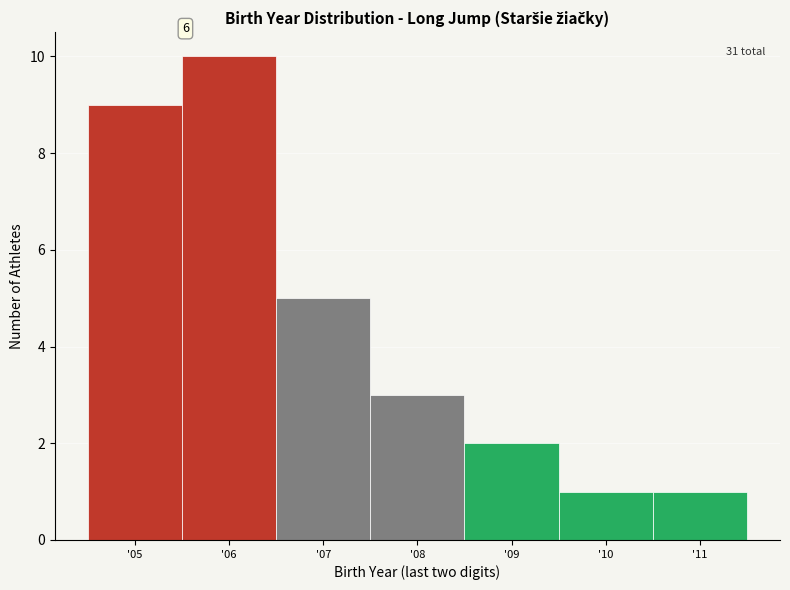

Over which range of the x-axis is the bar tallest?

5.5 to 6.5